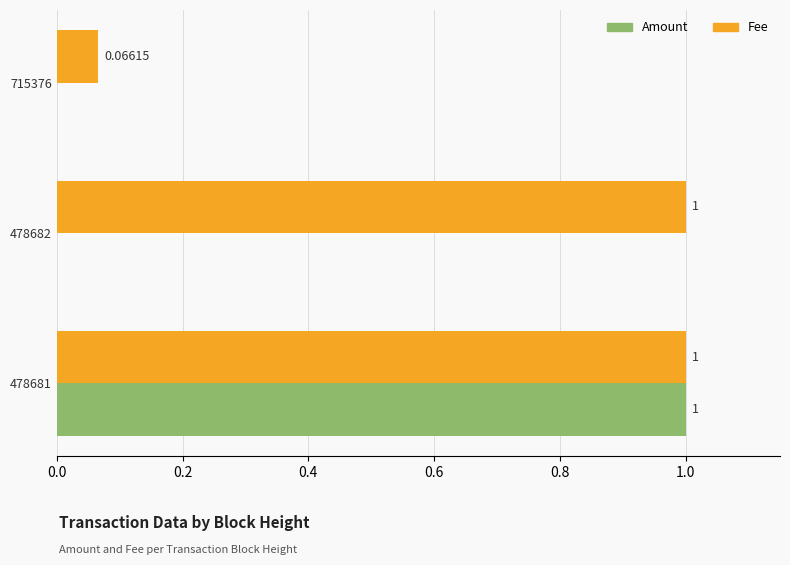

Between 478681 and 715376, which series saw the biggest shift?

Amount